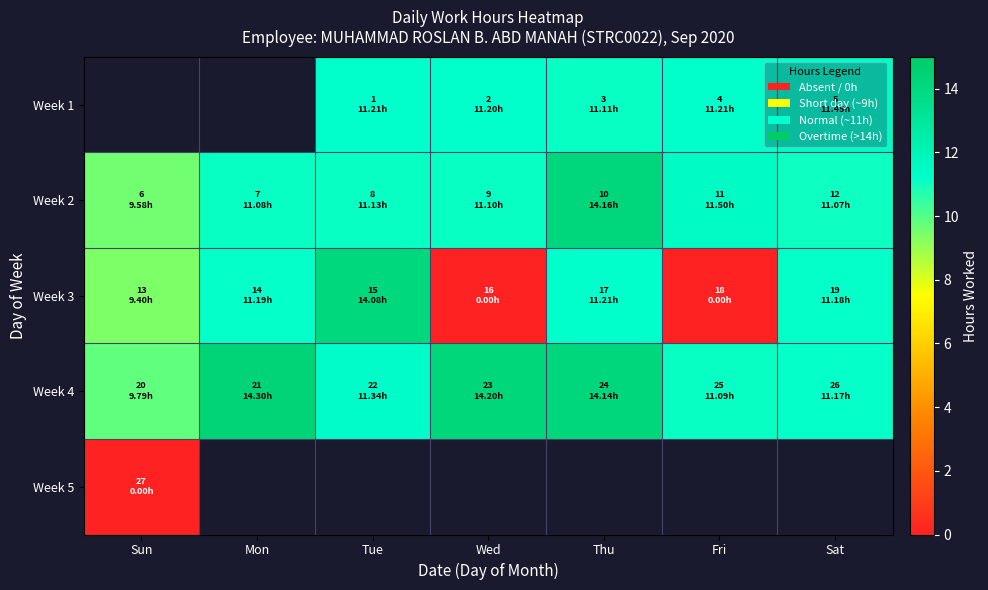

What is the difference between the maximum and minimum values in the Week 4 series?

4.5